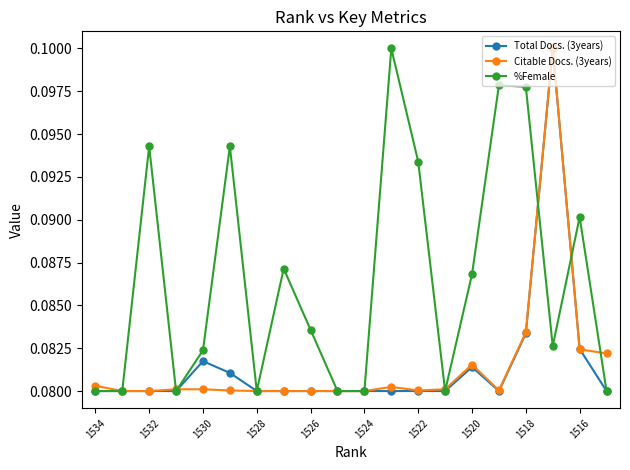

At how many categories does at least one series exceed 0?

20